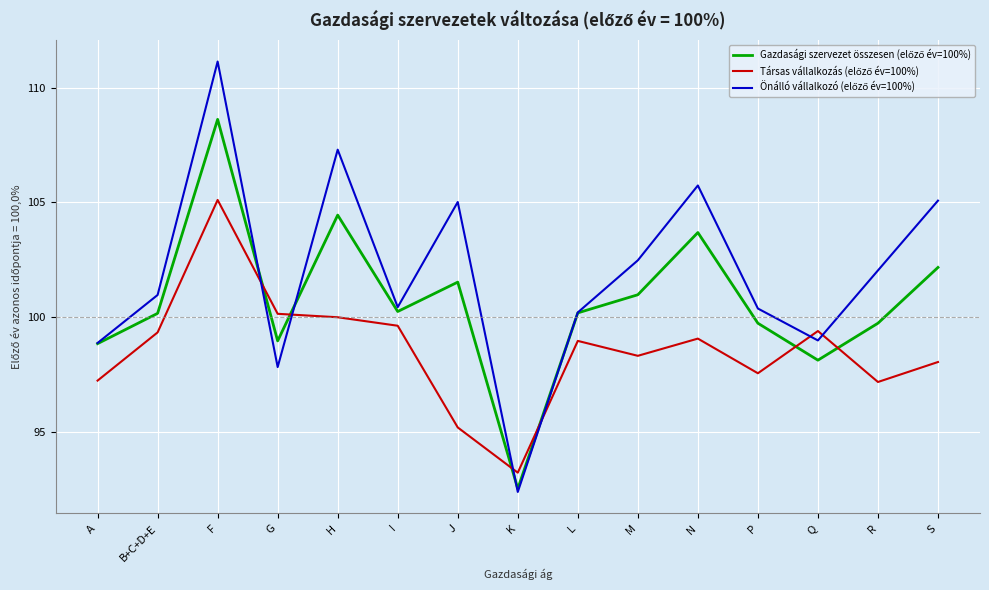

What position from the left is R?

14